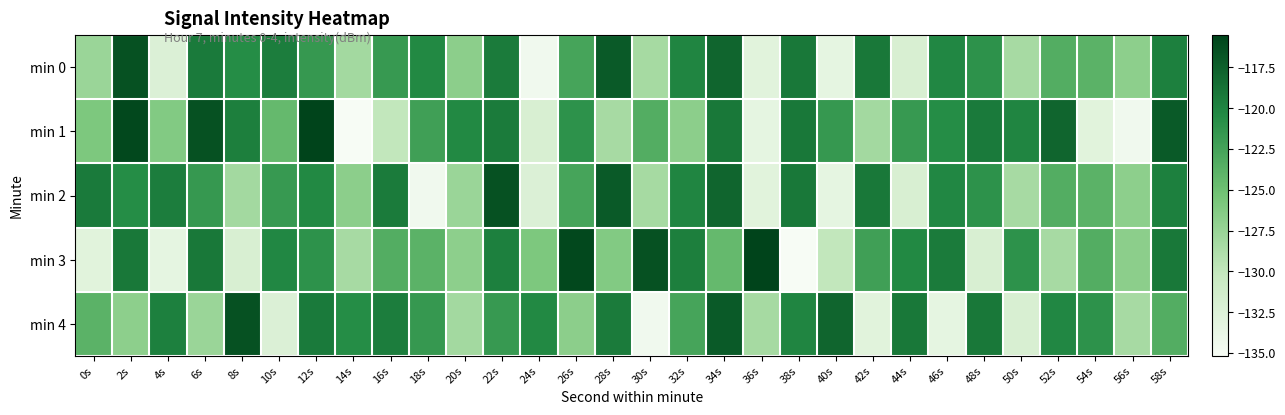

Which series has the largest total across all categories?

min 1